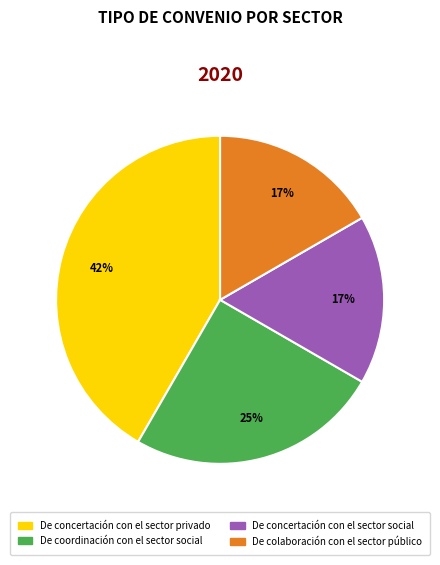

Is the sum of De colaboración con el sector público and De coordinación con el sector social greater than half?

No